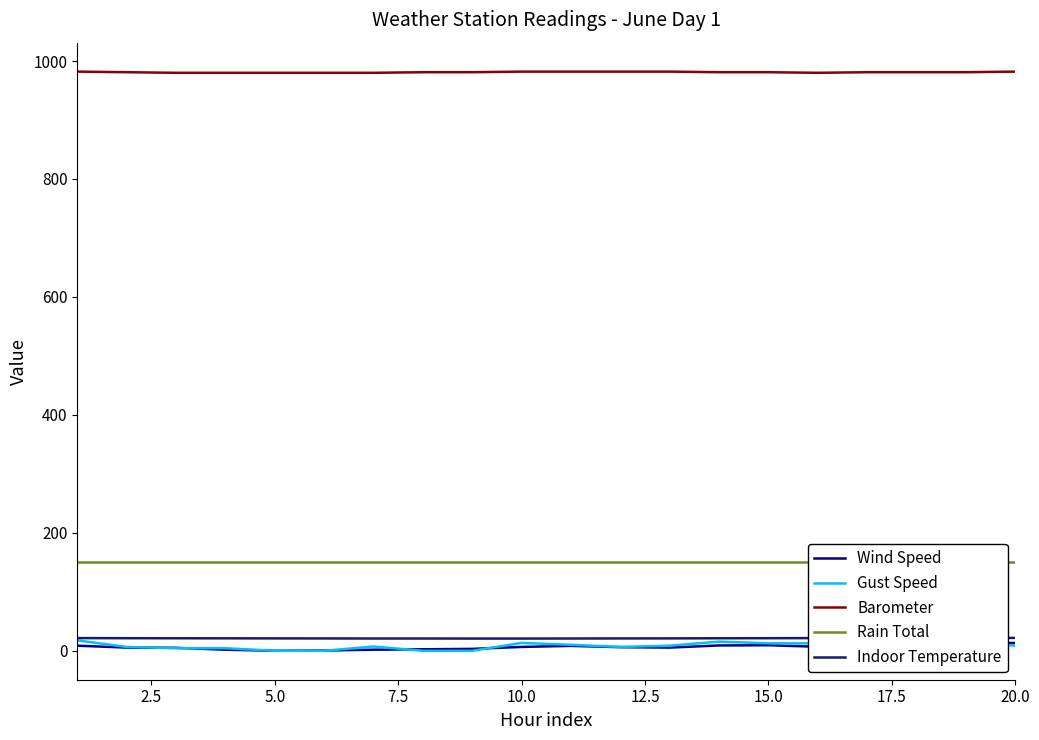

How many lines are shown in the chart?

5